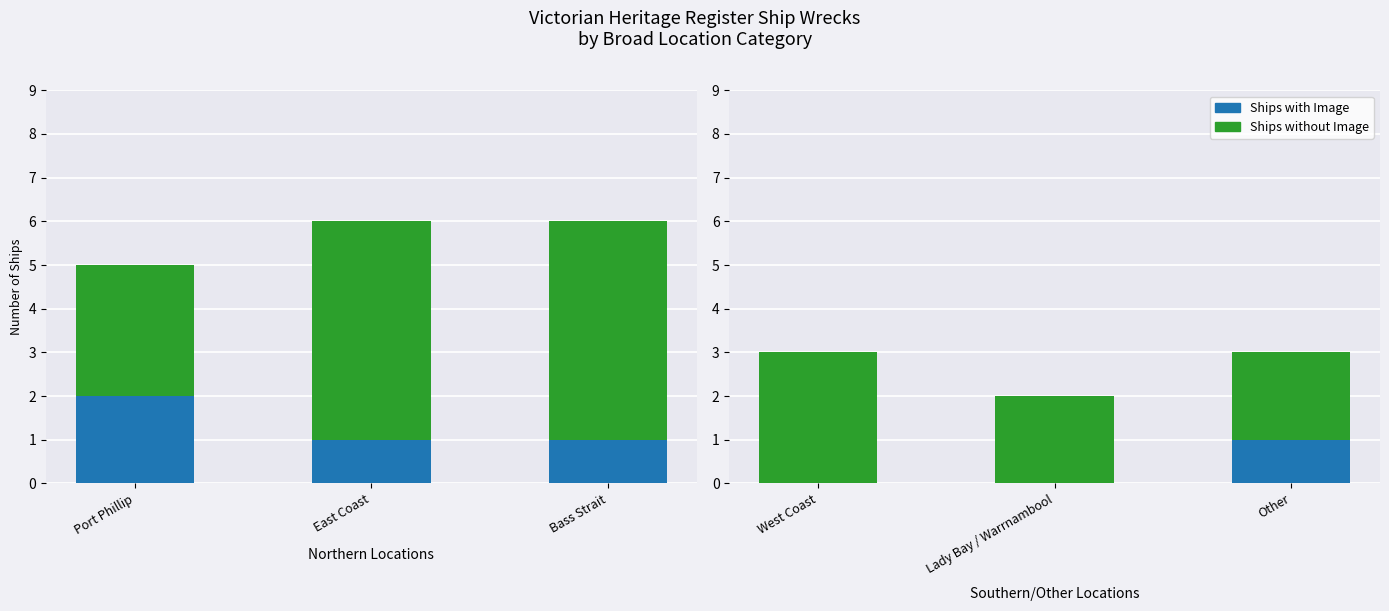

What is the maximum value shown in the chart?

5